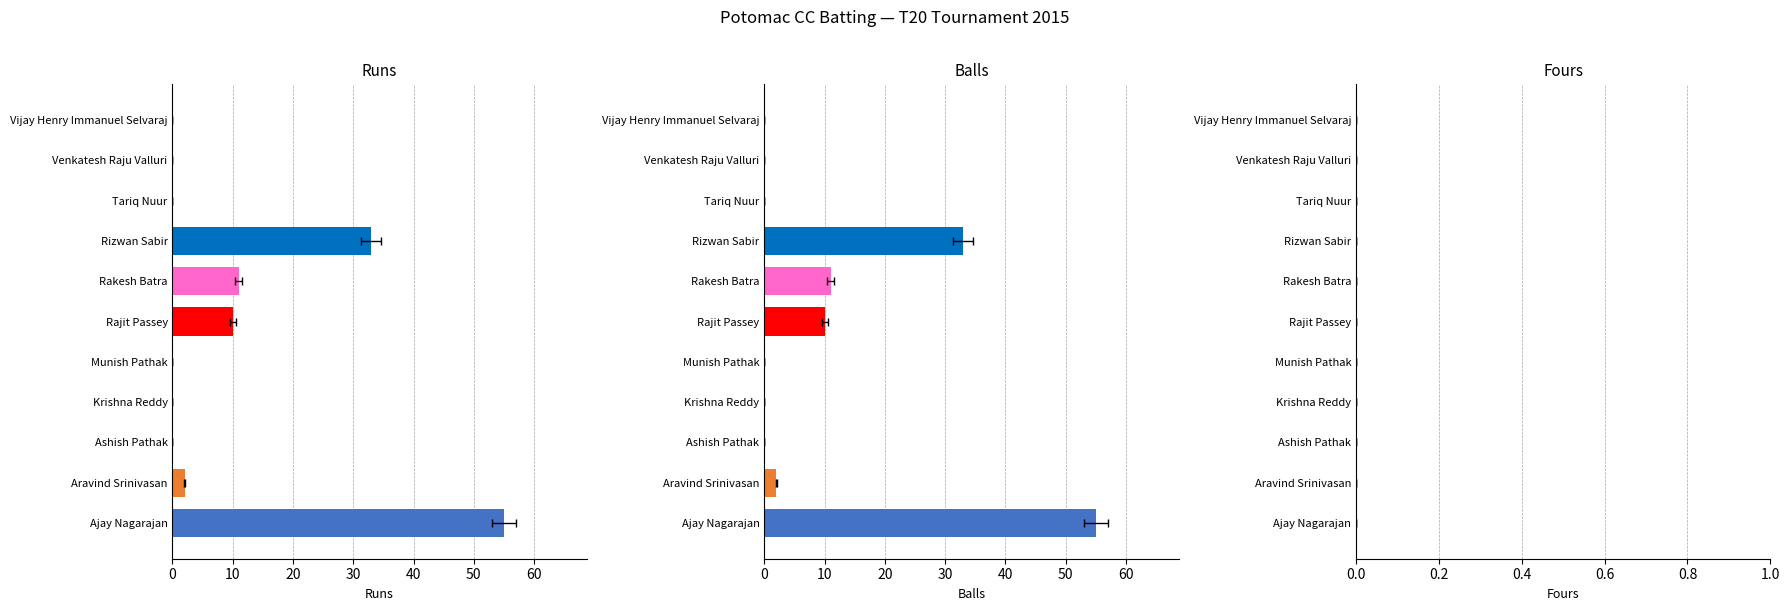

How many data points in Runs are above 0?

5